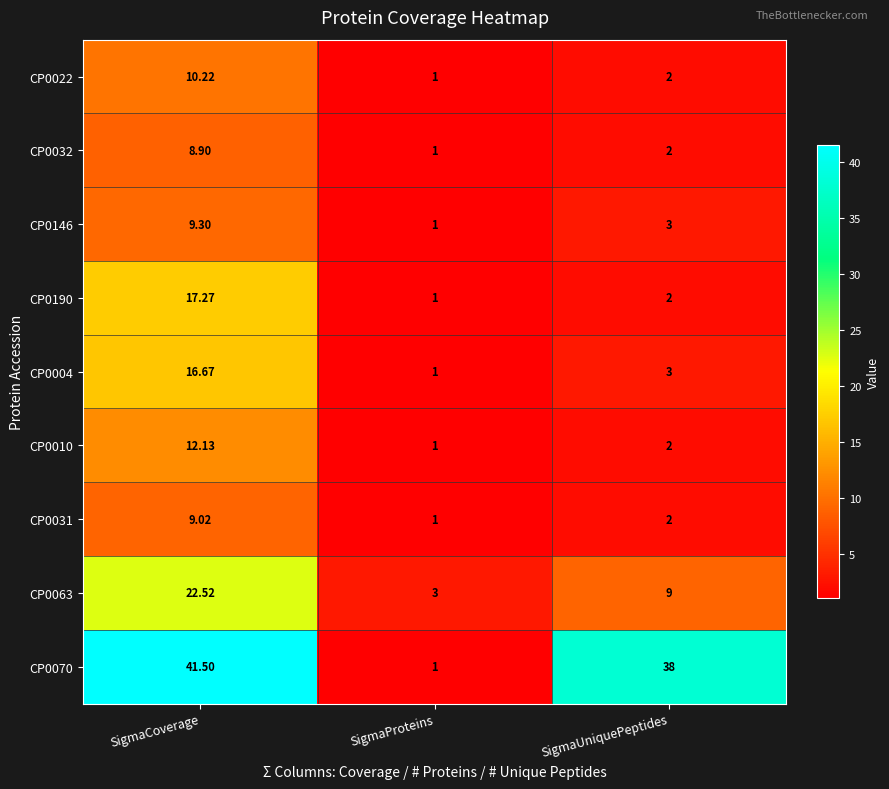

Between SigmaProteins and SigmaUniquePeptides, which series saw the biggest shift?

CP0070